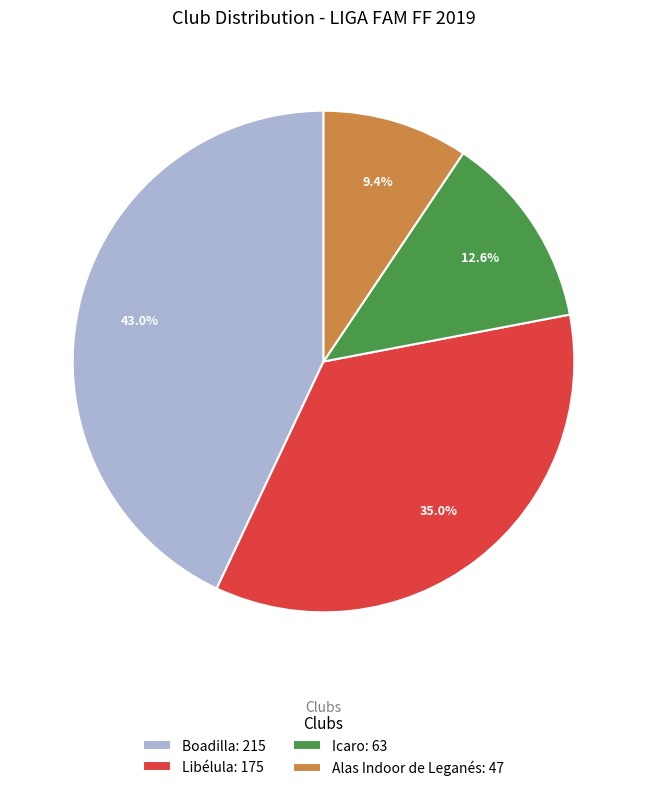

Between Alas Indoor de Leganés: 47 and Boadilla: 215, which is larger?

Boadilla: 215